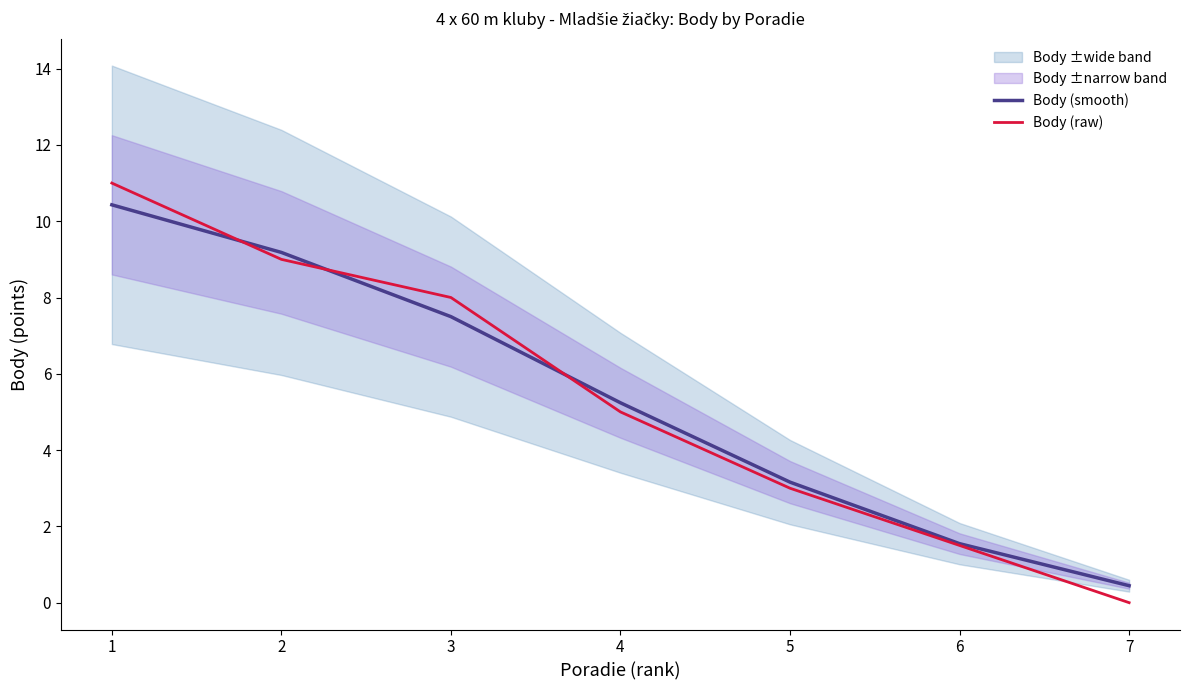

The Body (smooth) series shows 7.5 at 3. True or false?

True